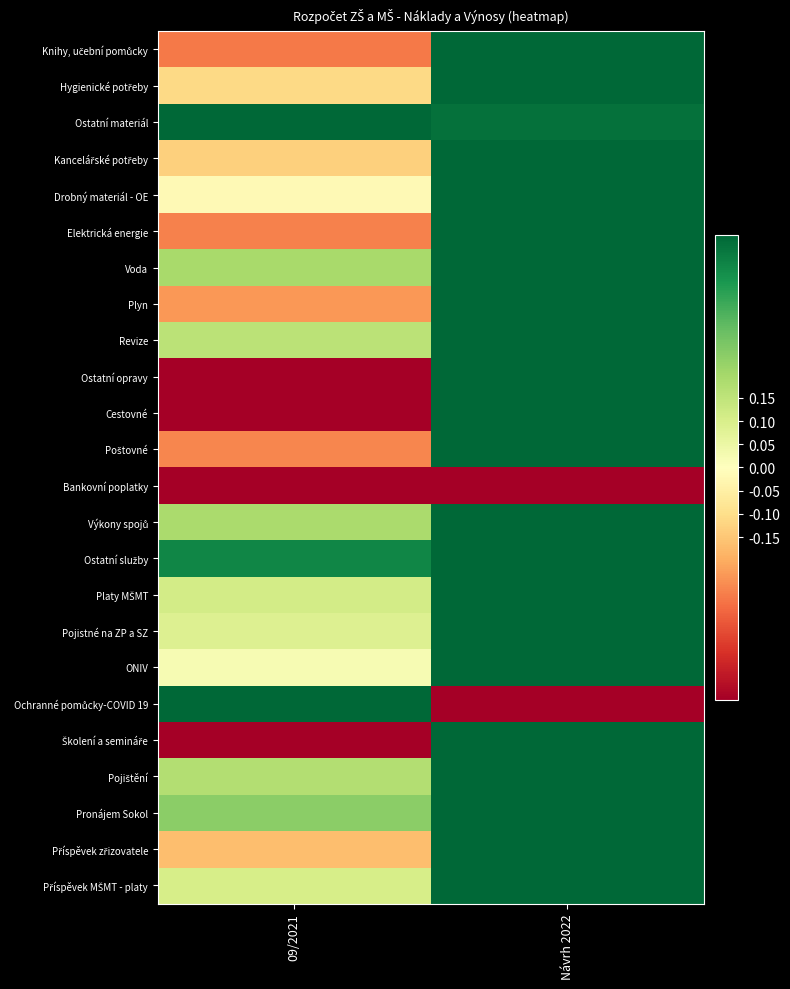

Rank the series by their maximum value, from lowest to highest.

Bankovní poplatky, Knihy, učební pomůcky, Hygienické potřeby, Ostatní materiál, Kancelářské potřeby, Drobný materiál - OE, Elektrická energie, Voda, Plyn, Revize, Ostatní opravy, Cestovné, Poštovné, Výkony spojů, Ostatní služby, Platy MŠMT, Pojistné na ZP a SZ, ONIV, Ochranné pomůcky-COVID 19, Školení a semináře, Pojištění, Pronájem Sokol, Příspěvek zřizovatele, Příspěvek MŠMT - platy